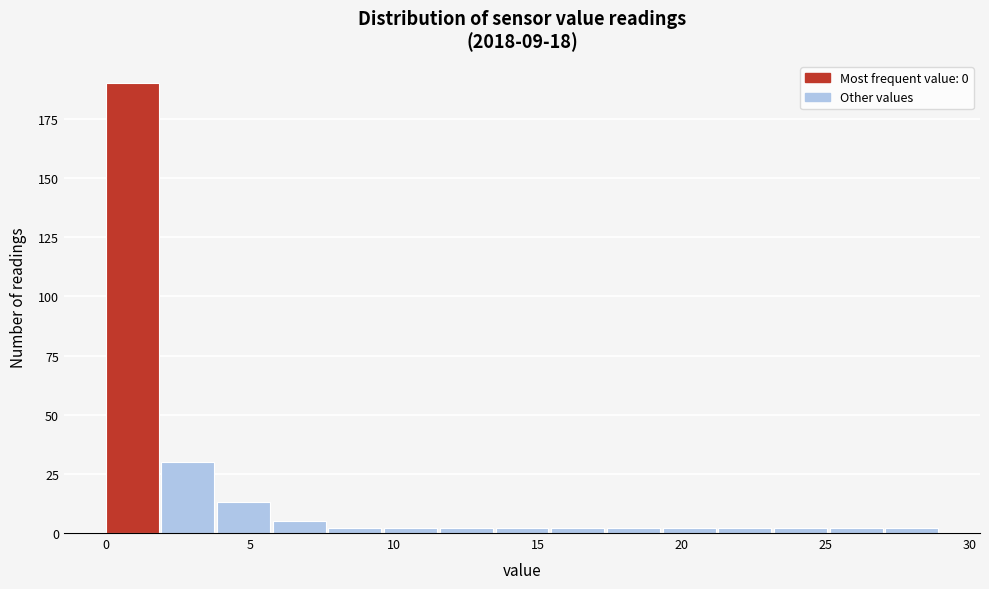

Read against the x-axis, roughly where is the centre of the tallest bar?

1.0